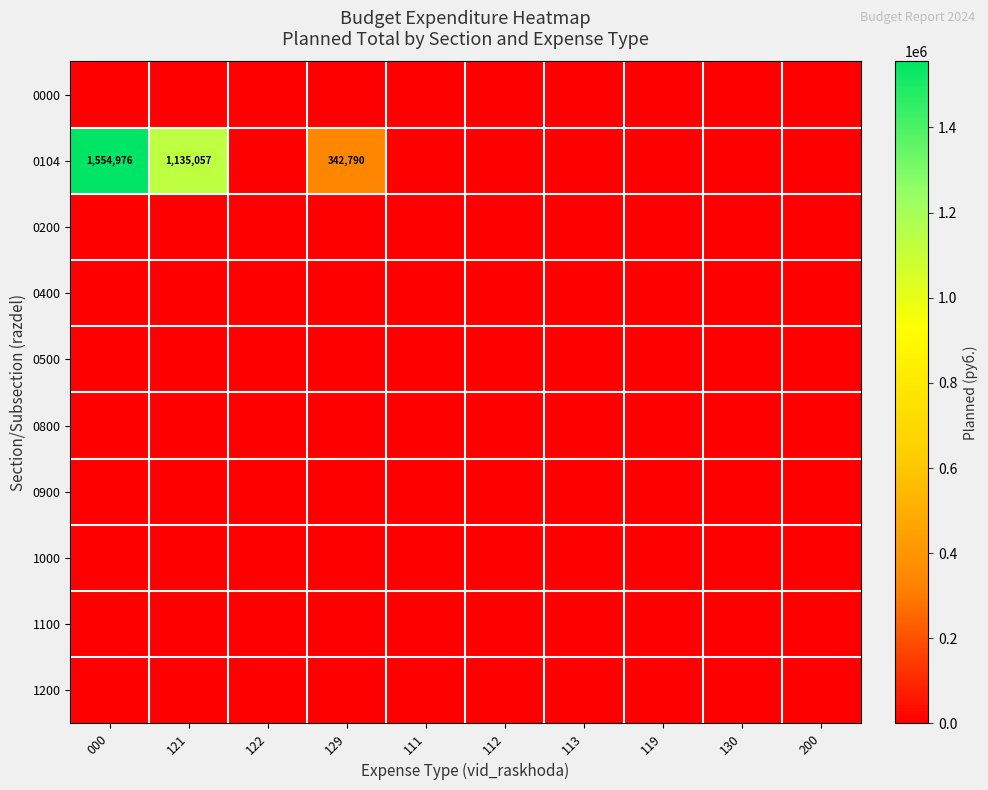

Which series has the largest total across all categories?

0104